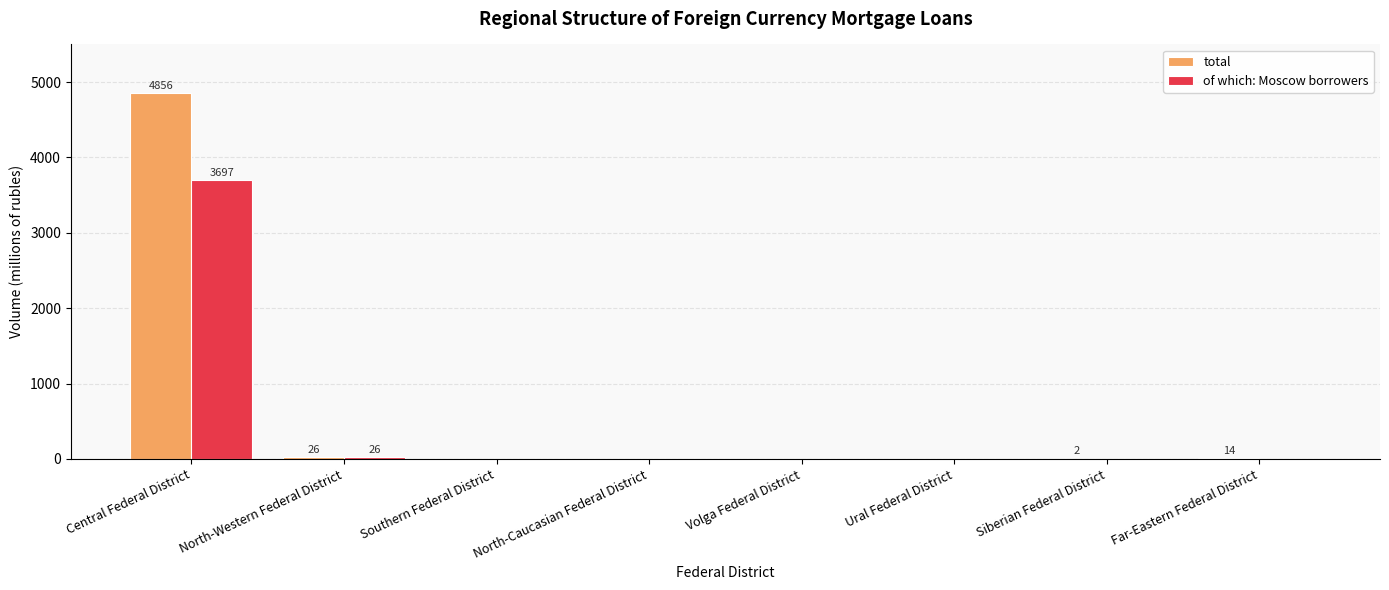

True or false: total has a value of 4856 at Central Federal District.

True